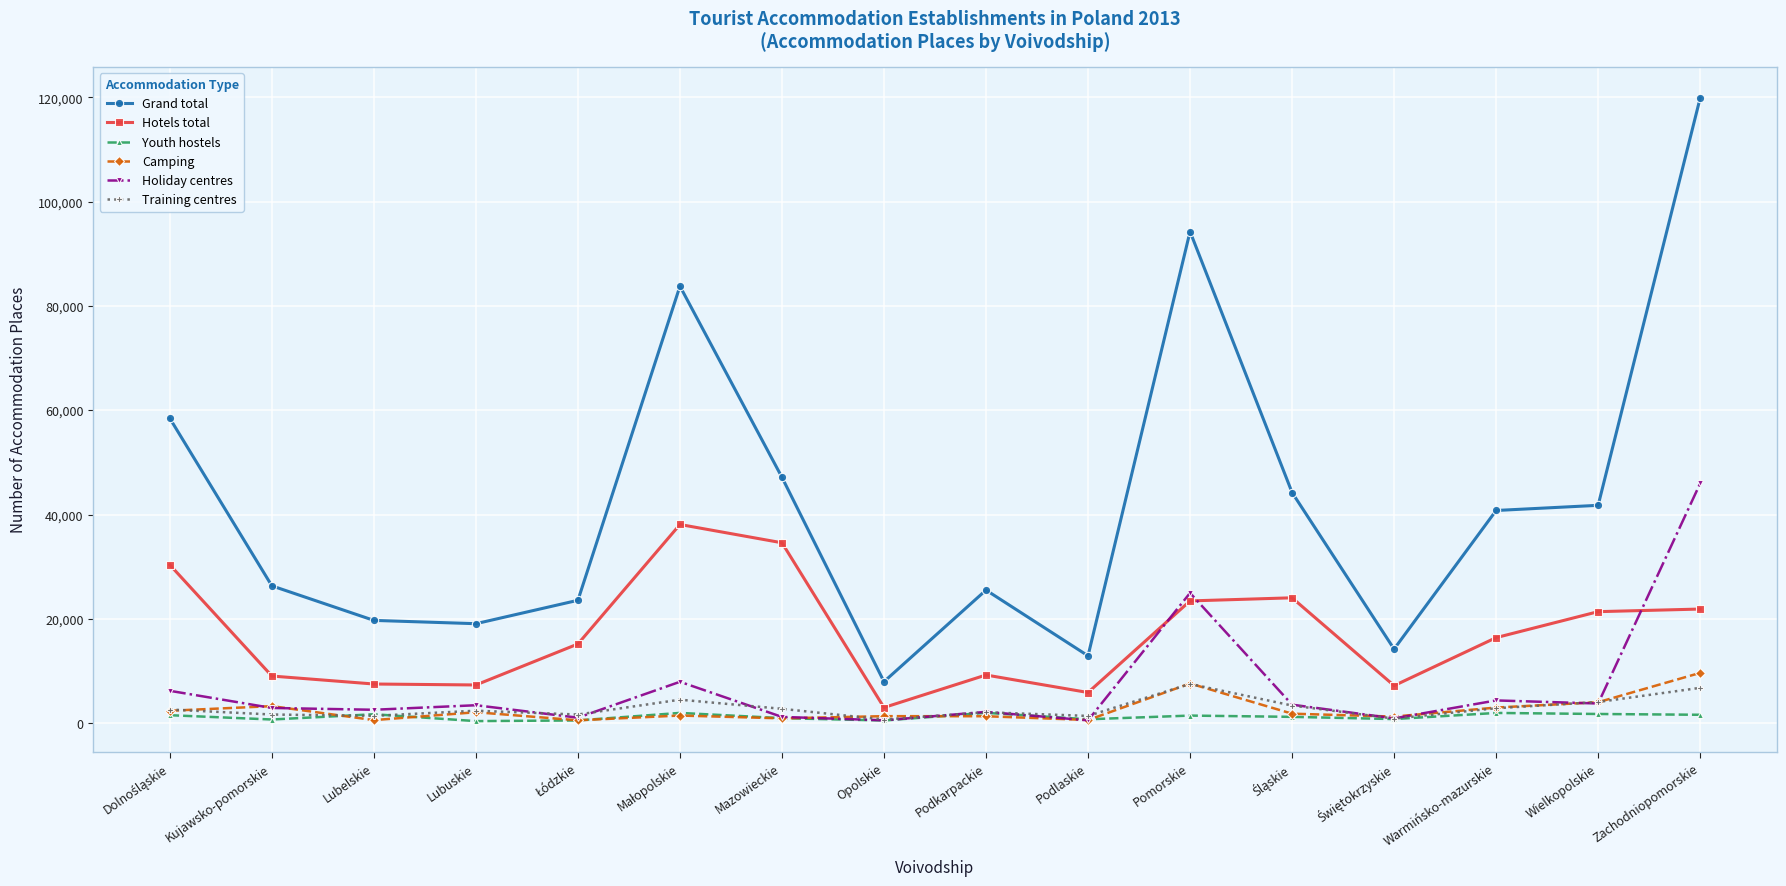

What is the minimum value shown in the chart?

373